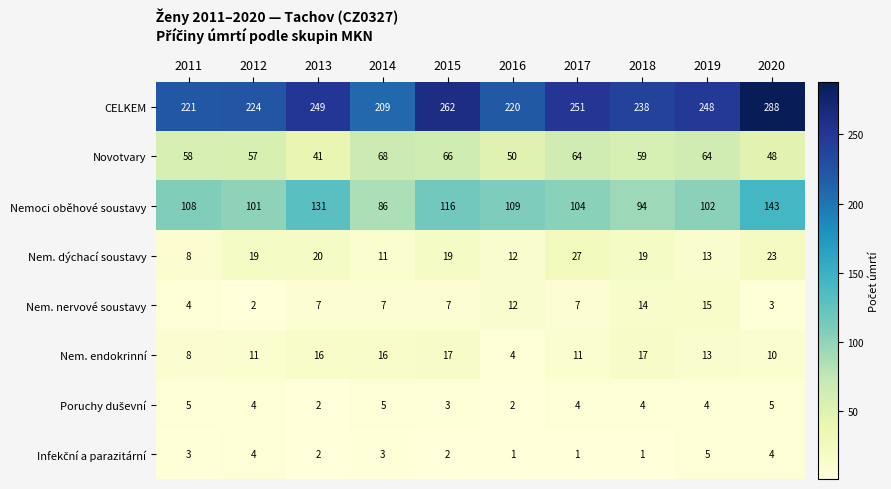

At which label is Novotvary closest to 54?

2012